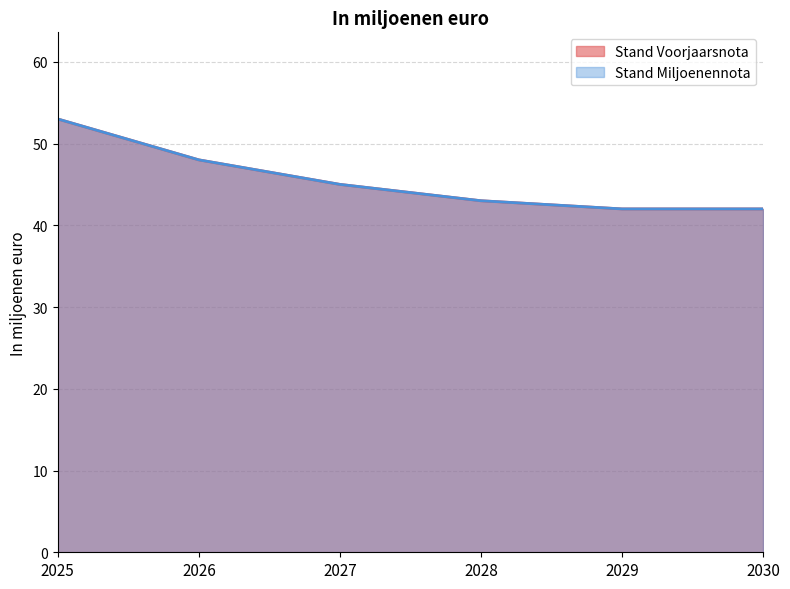

Reading left to right, list all the values displayed in this chart.

Stand Voorjaarsnota: 2025=53	2026=48	2027=45	2028=43	2029=42	2030=42
Stand Miljoenennota: 2025=53	2026=48	2027=45	2028=43	2029=42	2030=42